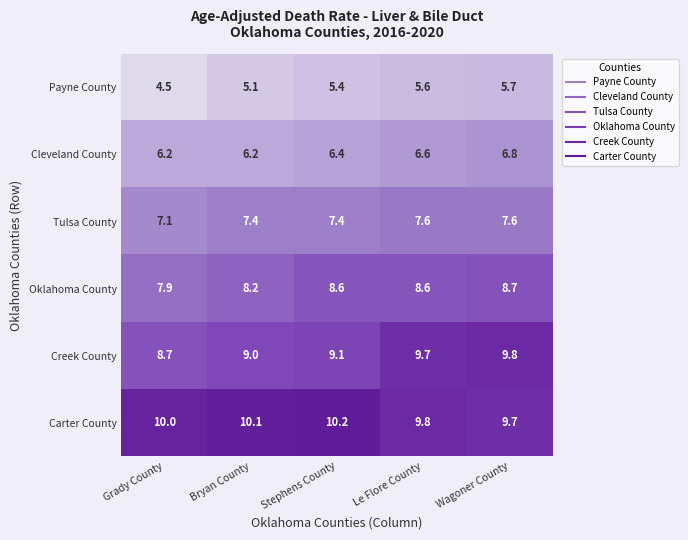

What is the maximum value shown in the chart?

10.2